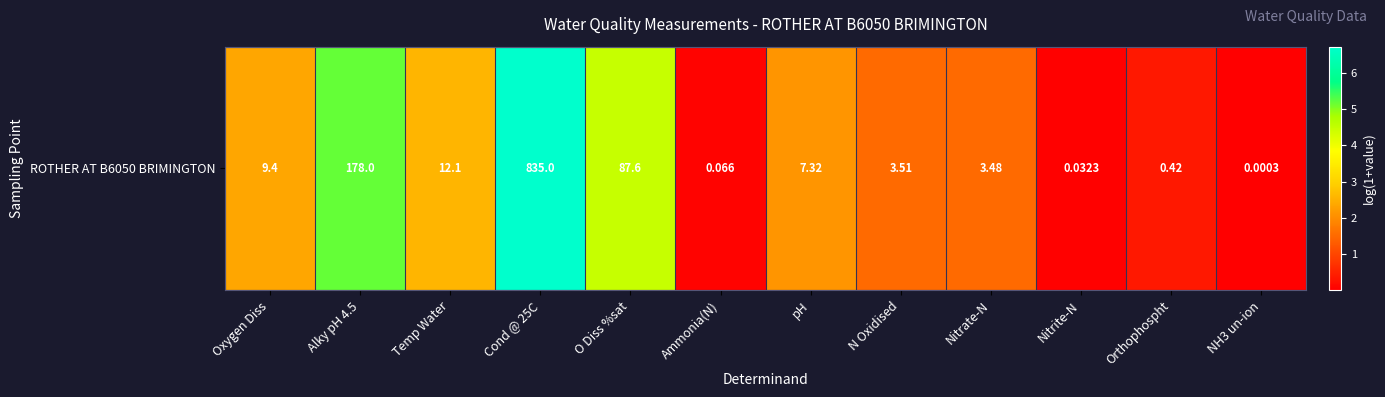

Rank the categories by value from highest to lowest.

Cond @ 25C, Alky pH 4.5, O Diss %sat, Temp Water, Oxygen Diss, pH, N Oxidised, Nitrate-N, Orthophospht, Ammonia(N), Nitrite-N, NH3 un-ion